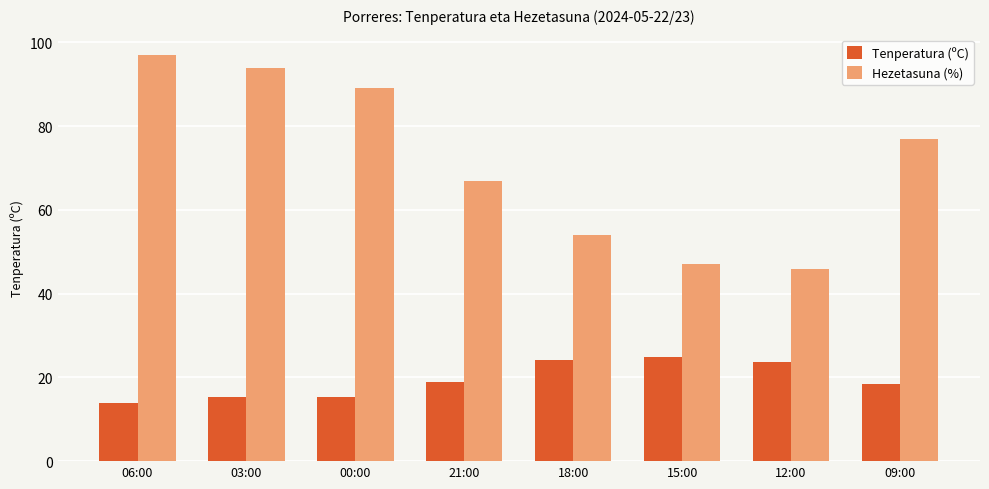

What is the spread (max minus min) of values at 03:00?

78.6